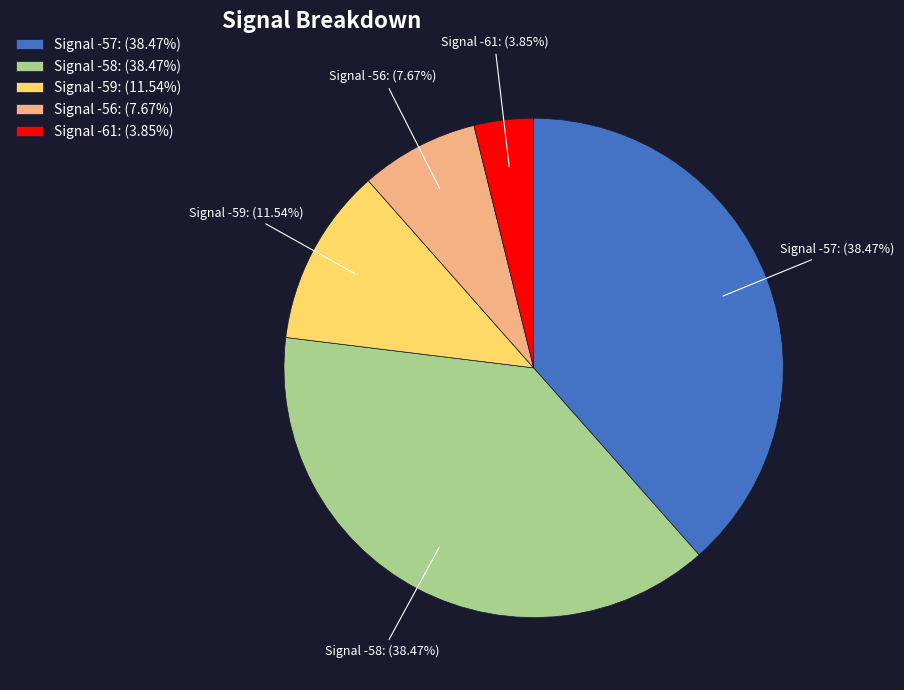

Does Signal -59: (11.54%) account for over 50% of the chart?

No